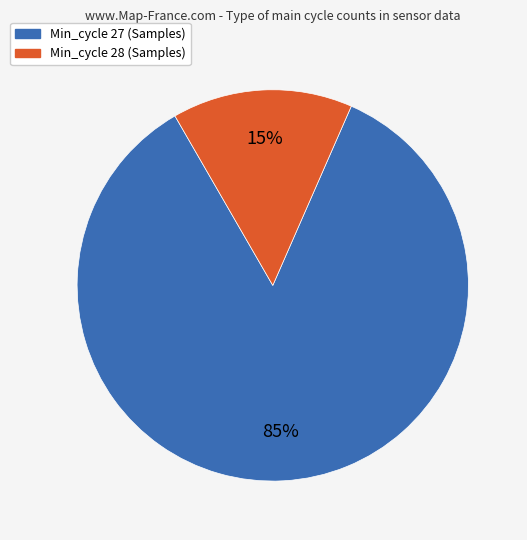

Is there a majority slice in this chart?

Yes